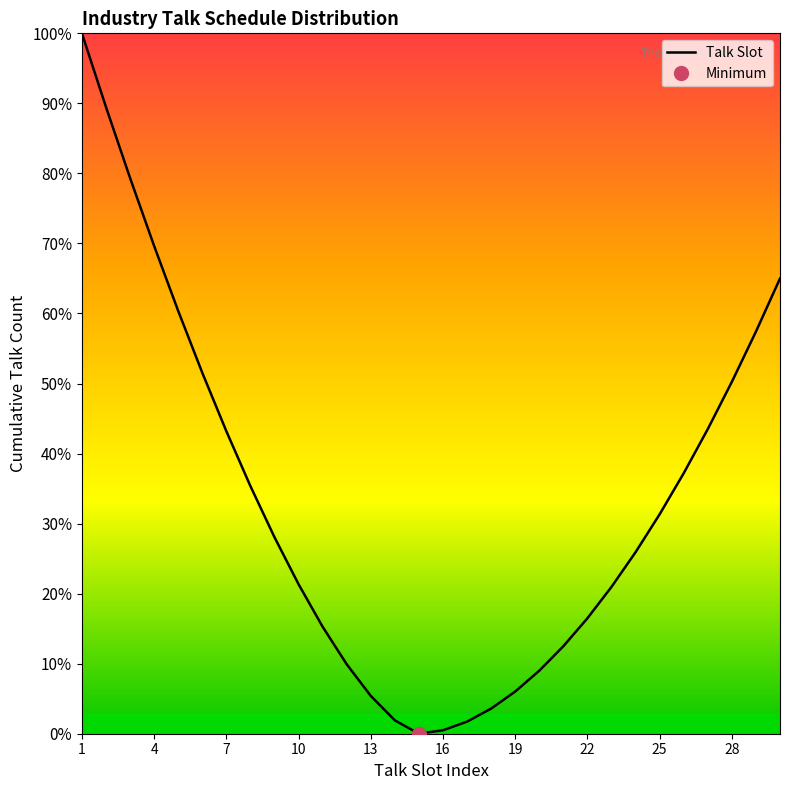

The value of Talk Slot at 28 is 50.2. True or false?

True